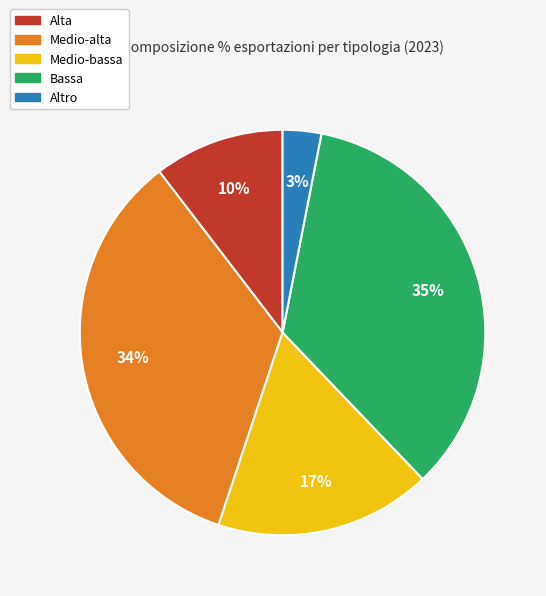

To the nearest percent, what is the average slice percentage?

20%